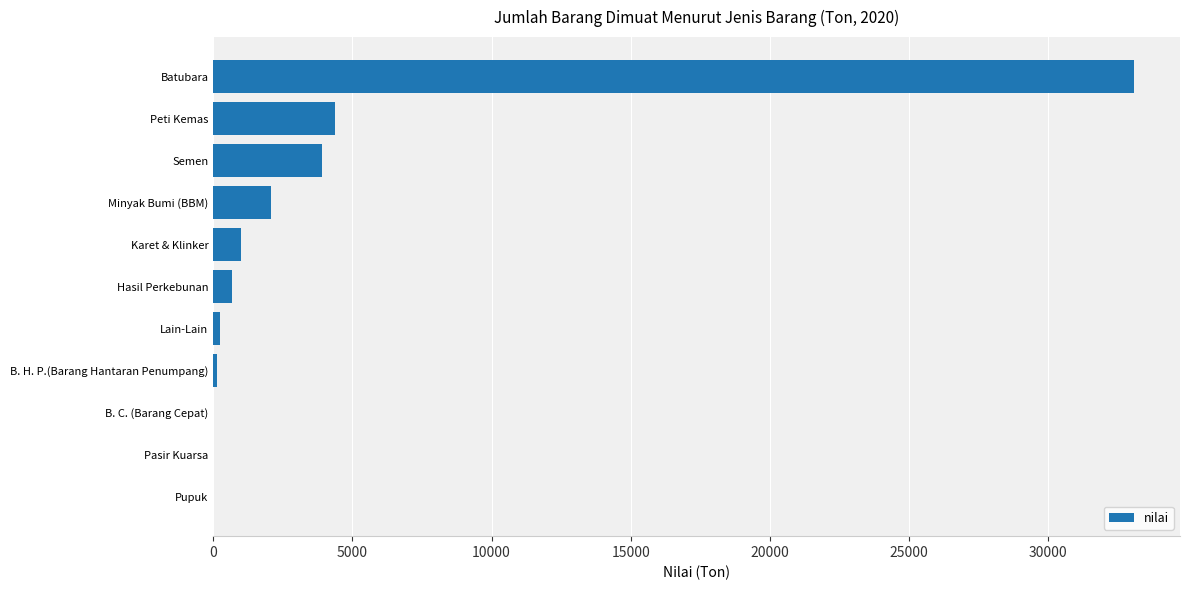

The value at Semen is 3890. True or false?

True